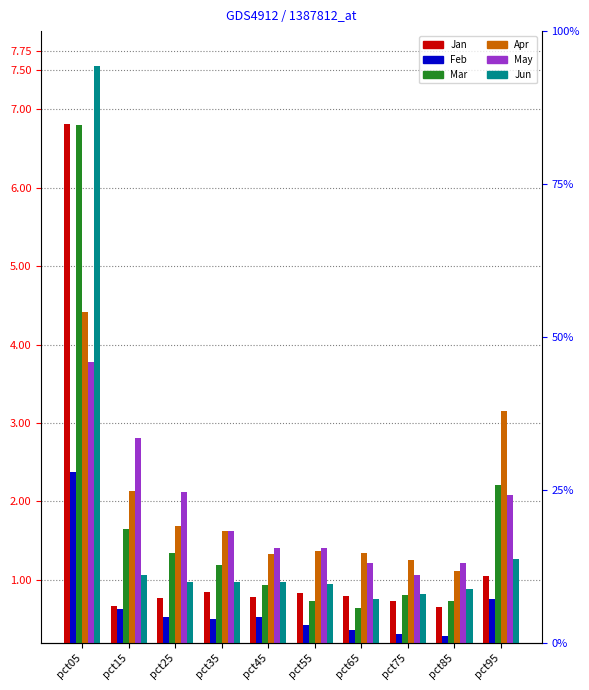

What is the total value across all series at pct55?

5.7